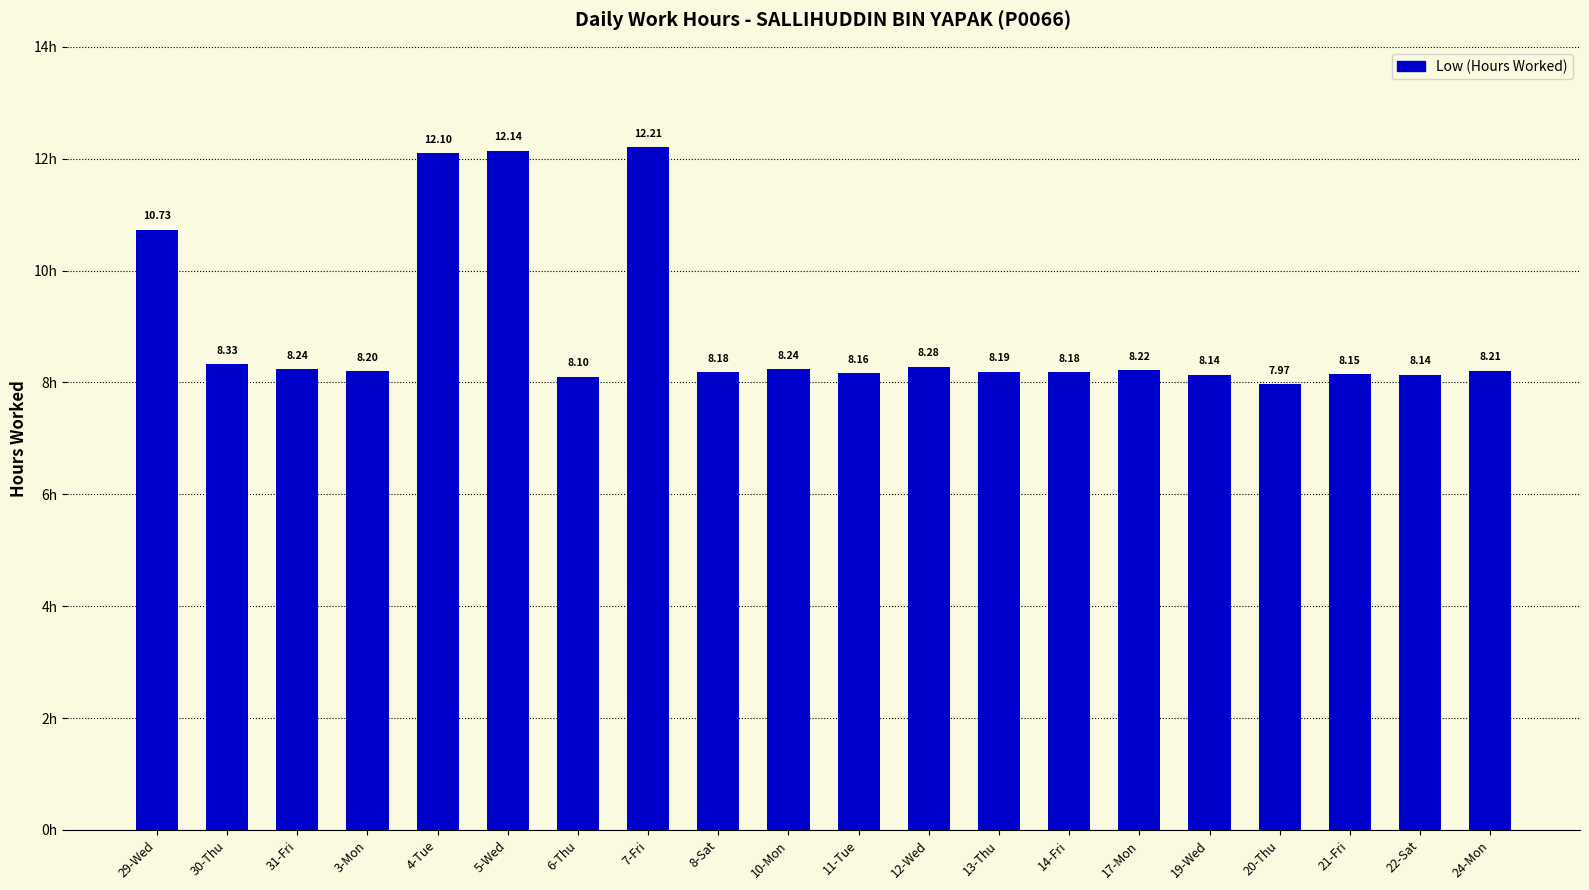

How many data points are less than 8?

1